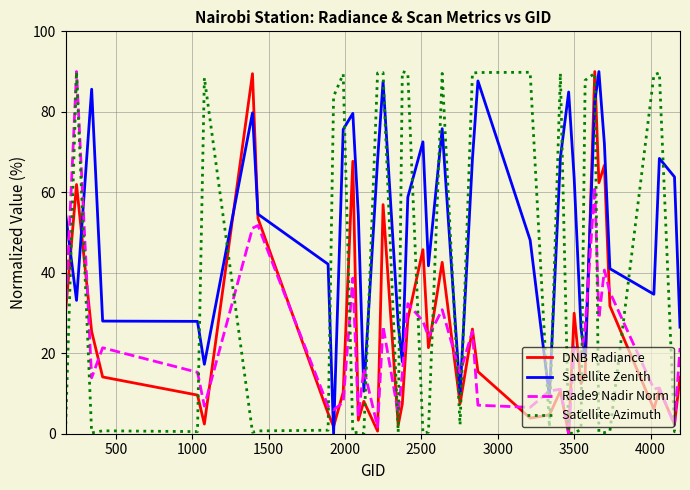

Which series has the largest total across all categories?

Satellite Zenith